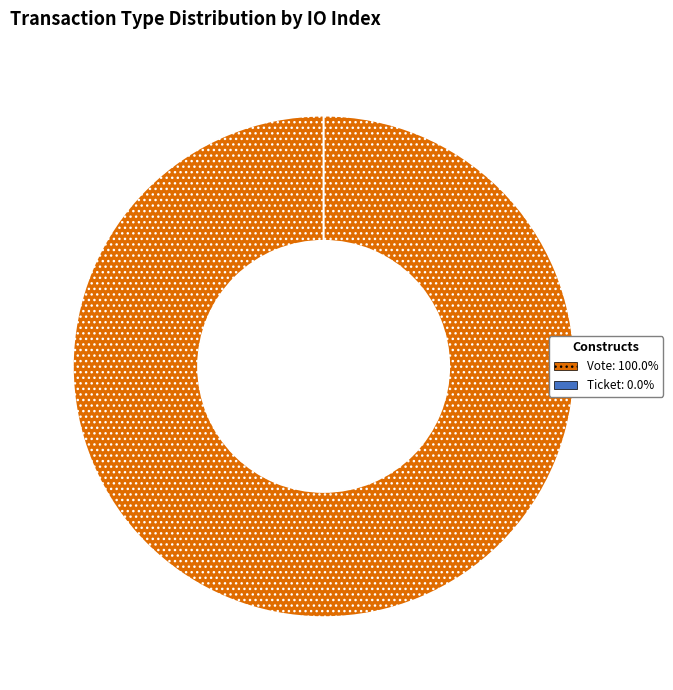

To the nearest percent, what is the combined percentage of Vote and Ticket?

100%